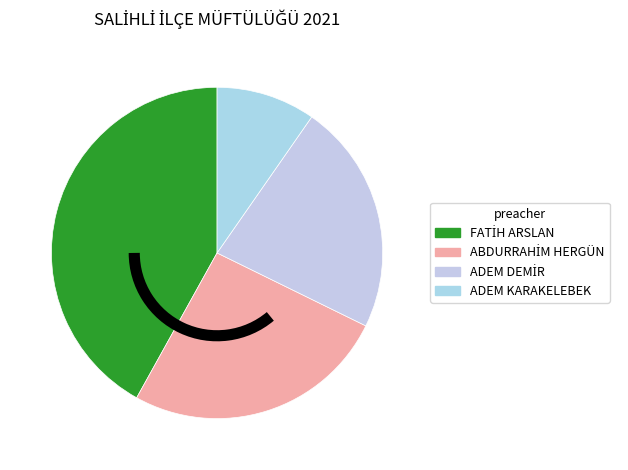

Which slice is the smallest?

ADEM KARAKELEBEK